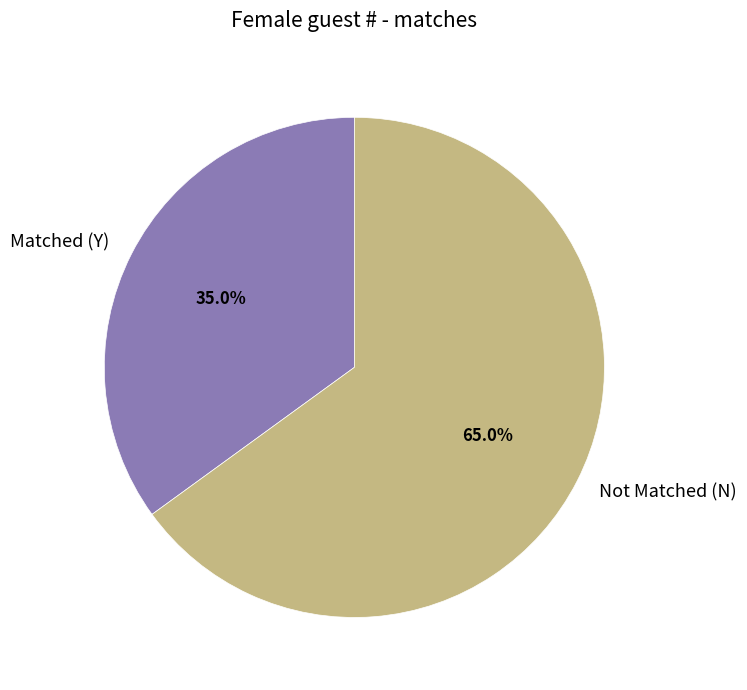

Which slice is the smallest?

Matched (Y)